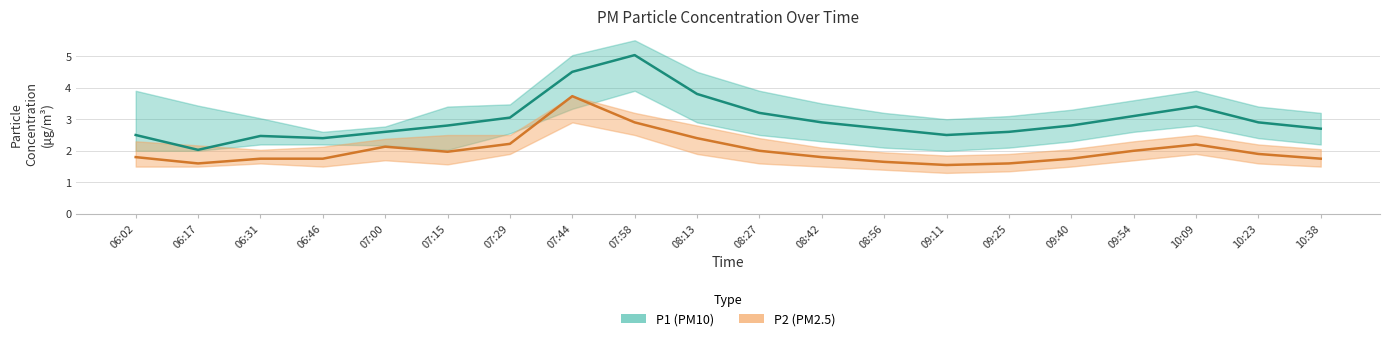

After their last crossing, which series has the higher values: P2 or P1_lower?

P1_lower